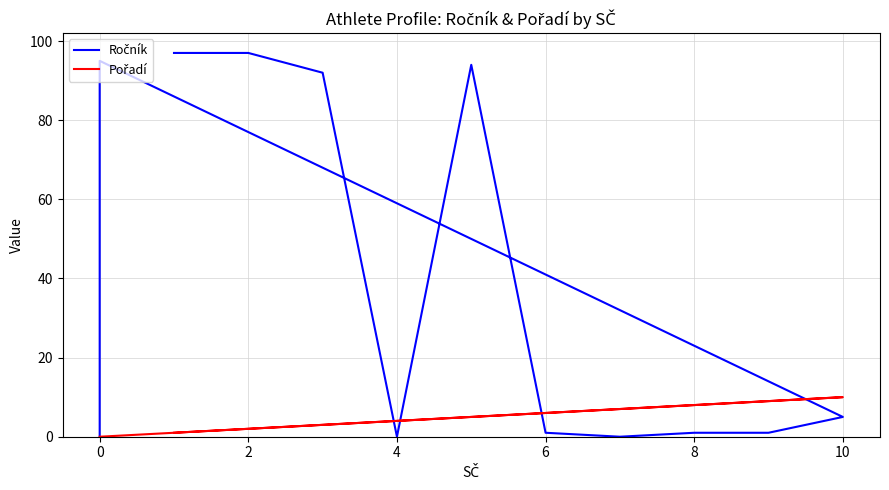

True or false: Pořadí has more than 1 interior local peaks.

False